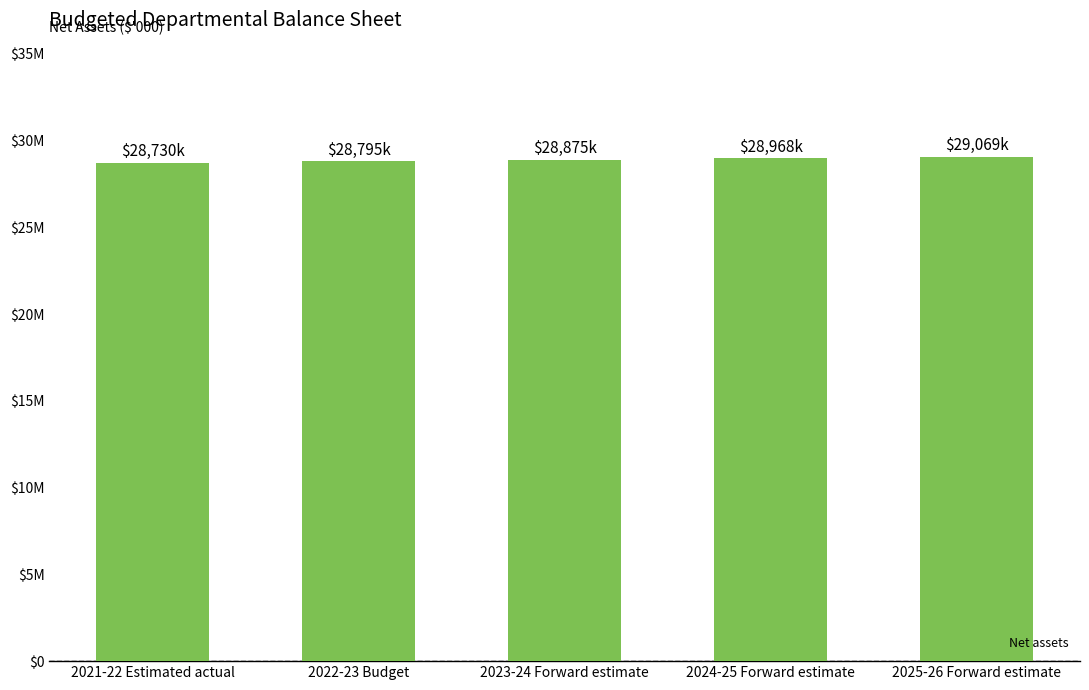

Reading right to left, transcribe all the data shown in this chart.

29069	28968	28875	28795	28730